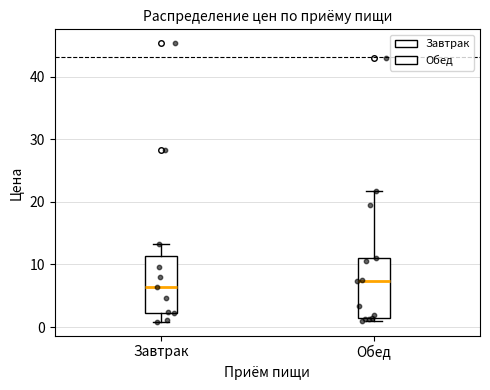

Reading left to right, read every box against the y-axis: the position of its median line, the range the box covers, and the ends of its whiskers. The values are not printed on the chart, so give them approximately, as read against the axis.

Завтрак: median 6, box 2 to 11, whiskers 1 to 13
Обед: median 7, box 1 to 11, whiskers 1 (just below the box's lower edge) to 22